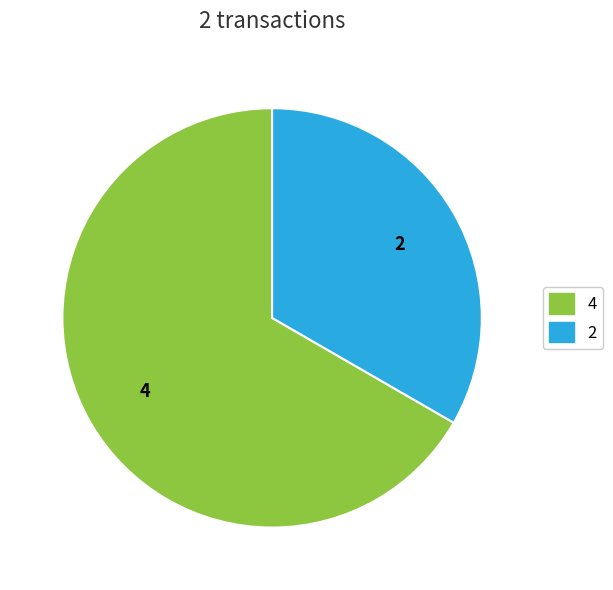

Between 2 and 4, which is larger?

4